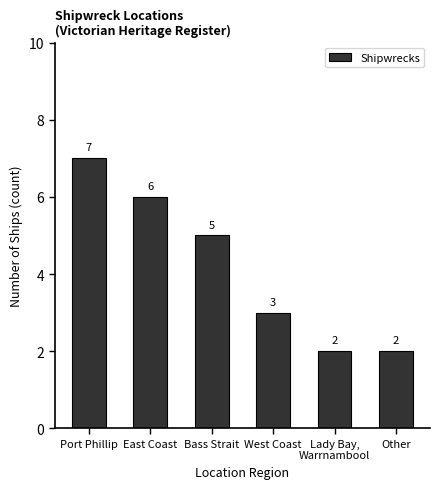

Are the bars horizontal?

No